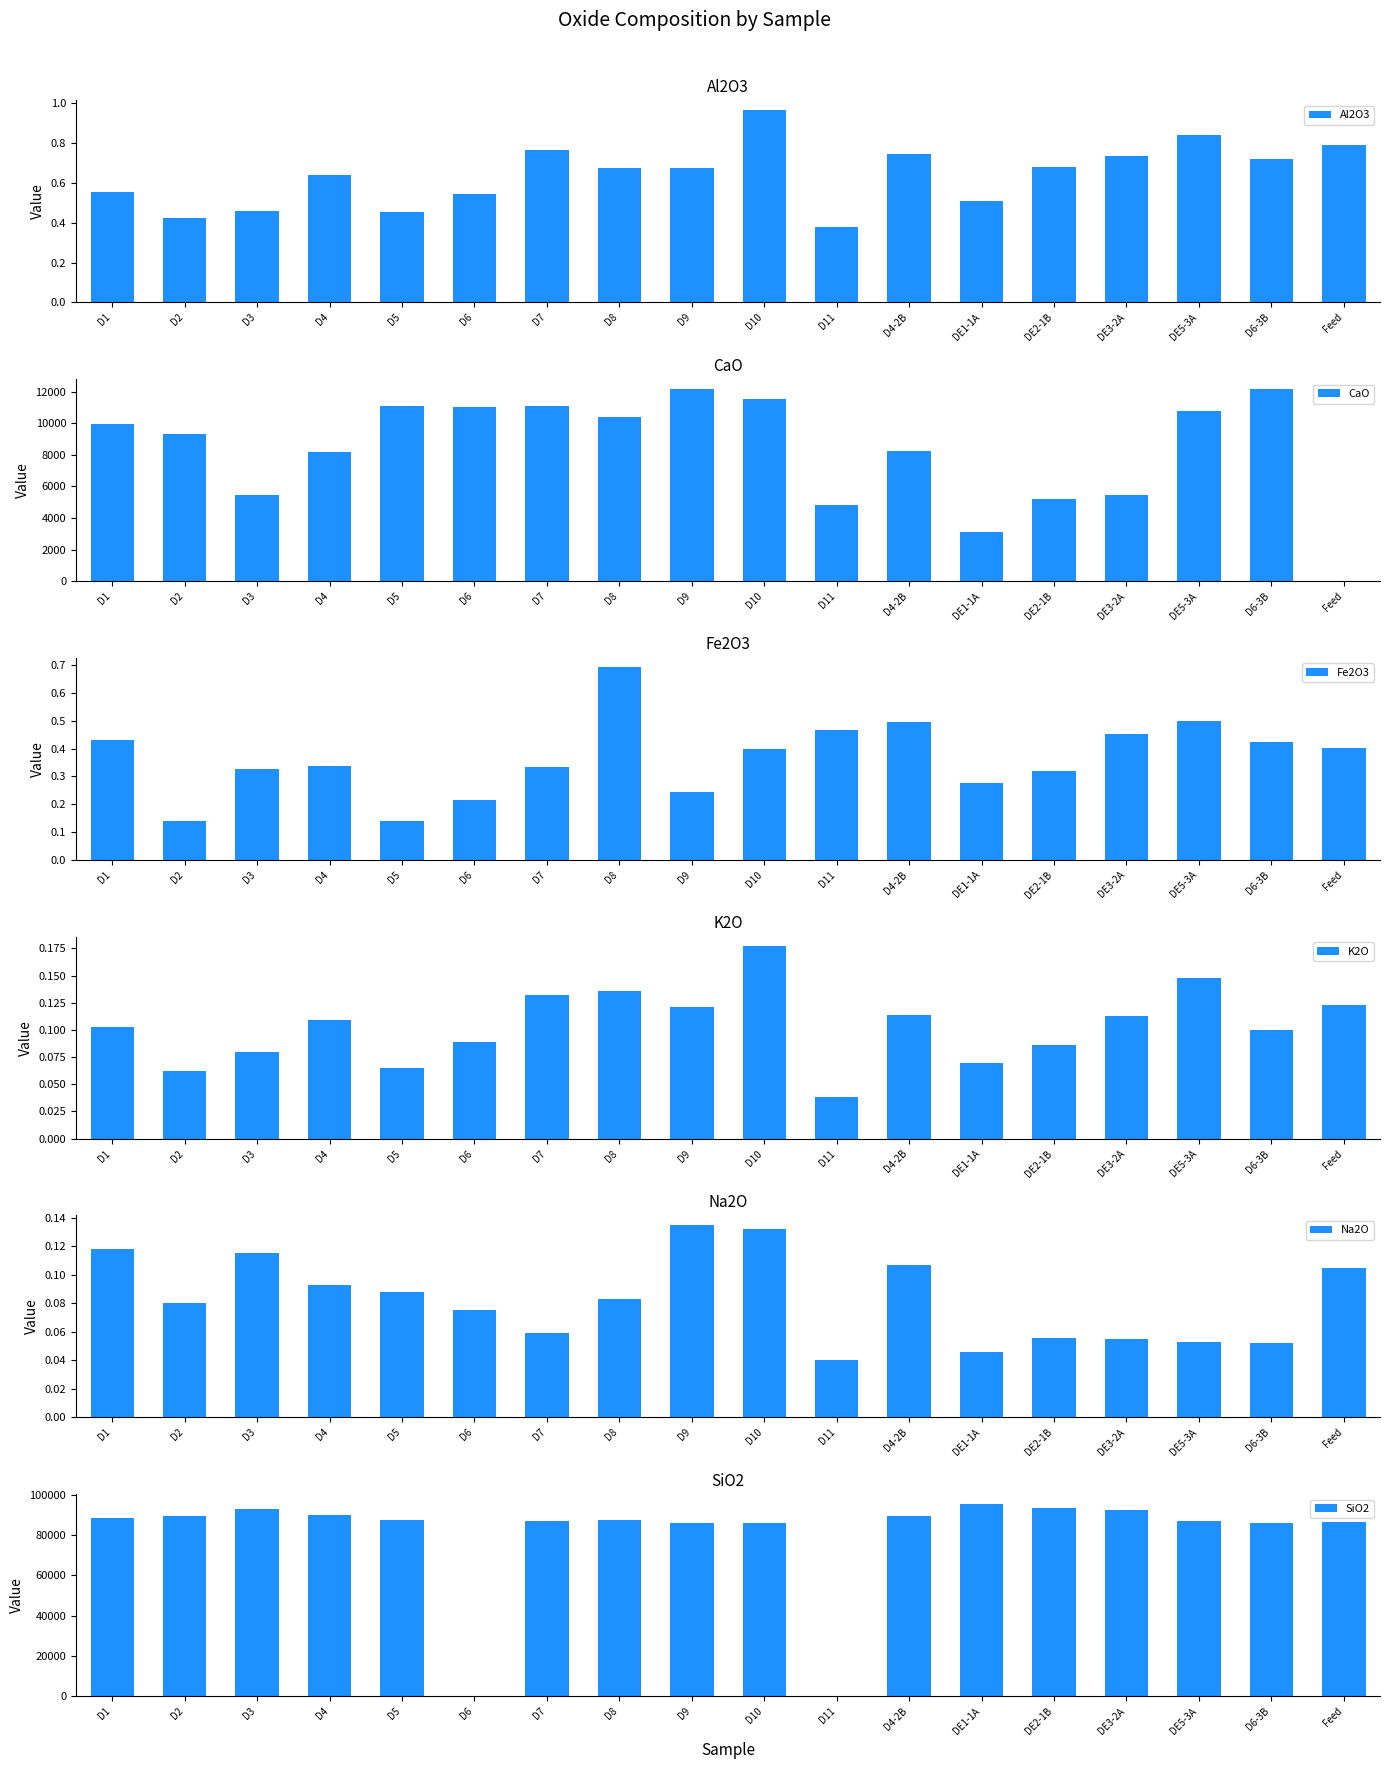

Between D1 and D2, which series saw the biggest shift?

SiO2